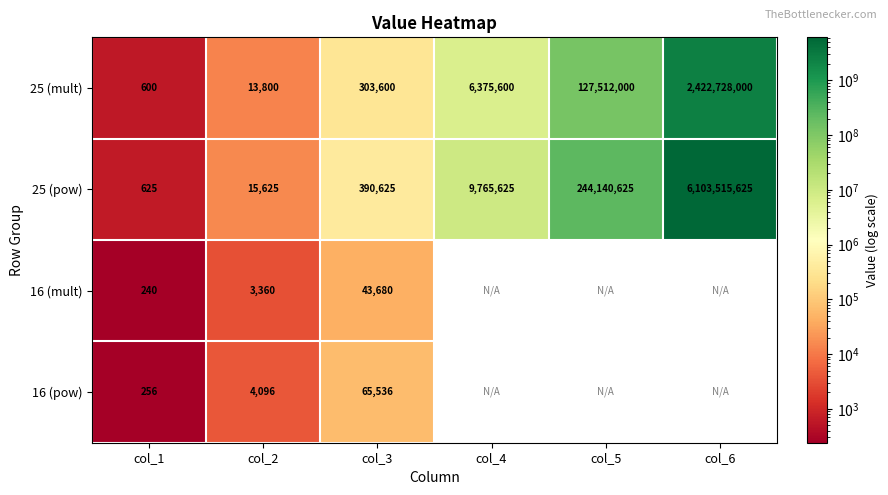

At col_1, list the series in order from smallest to largest.

16 (mult), 16 (pow), 25 (mult), 25 (pow)